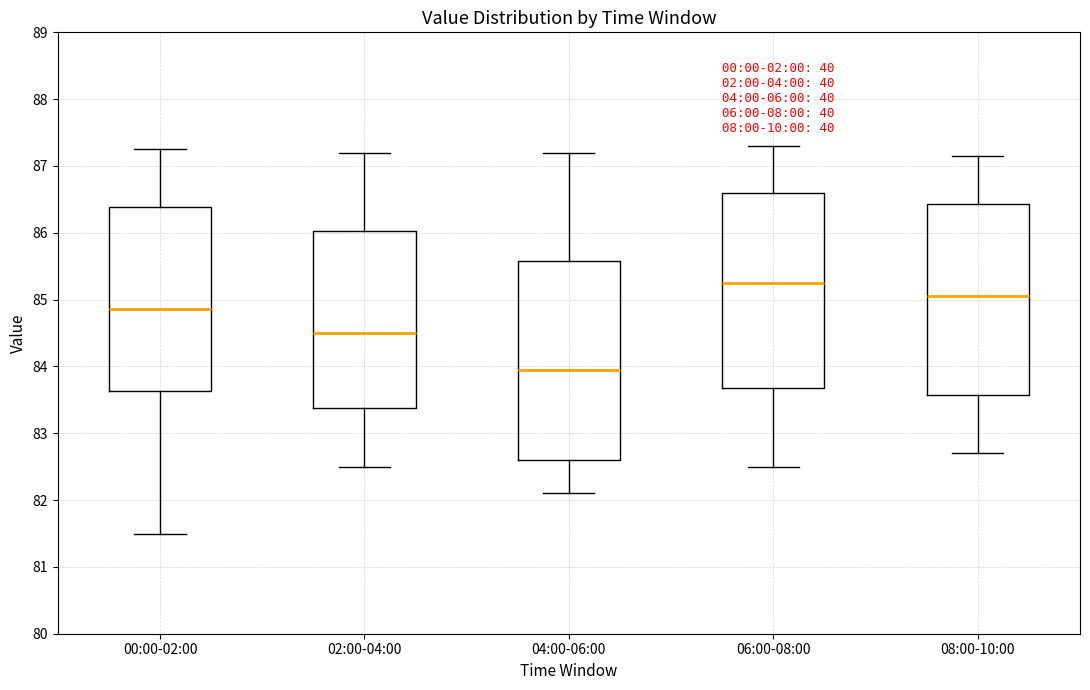

Where is the upper edge of the box for 06:00-08:00 on the y-axis? The values are not printed on the chart, so give them approximately, as read against the axis.

86.6